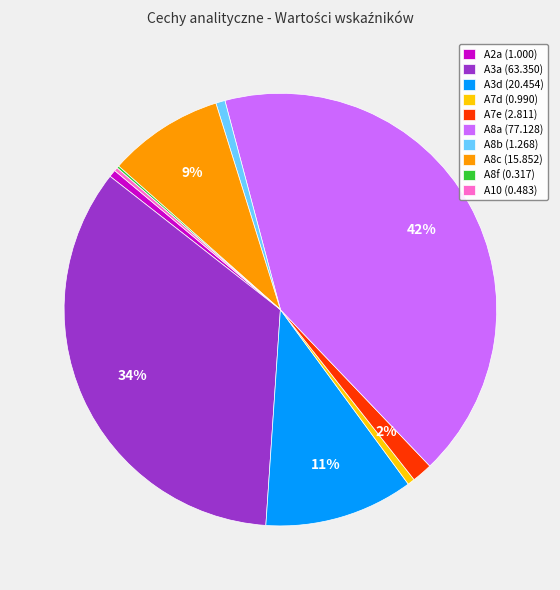

To the nearest percent, what portion does A8b represent?

1%